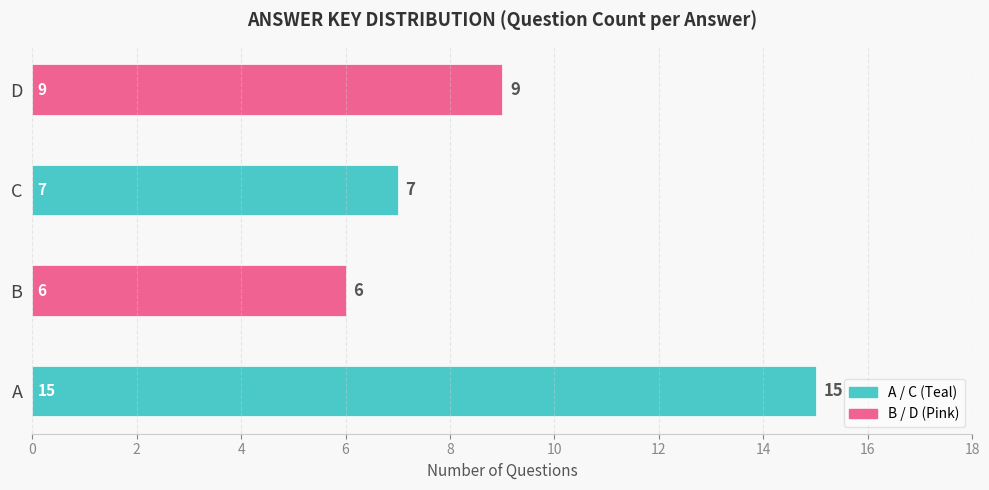

Rank the categories by value from highest to lowest.

A, D, C, B